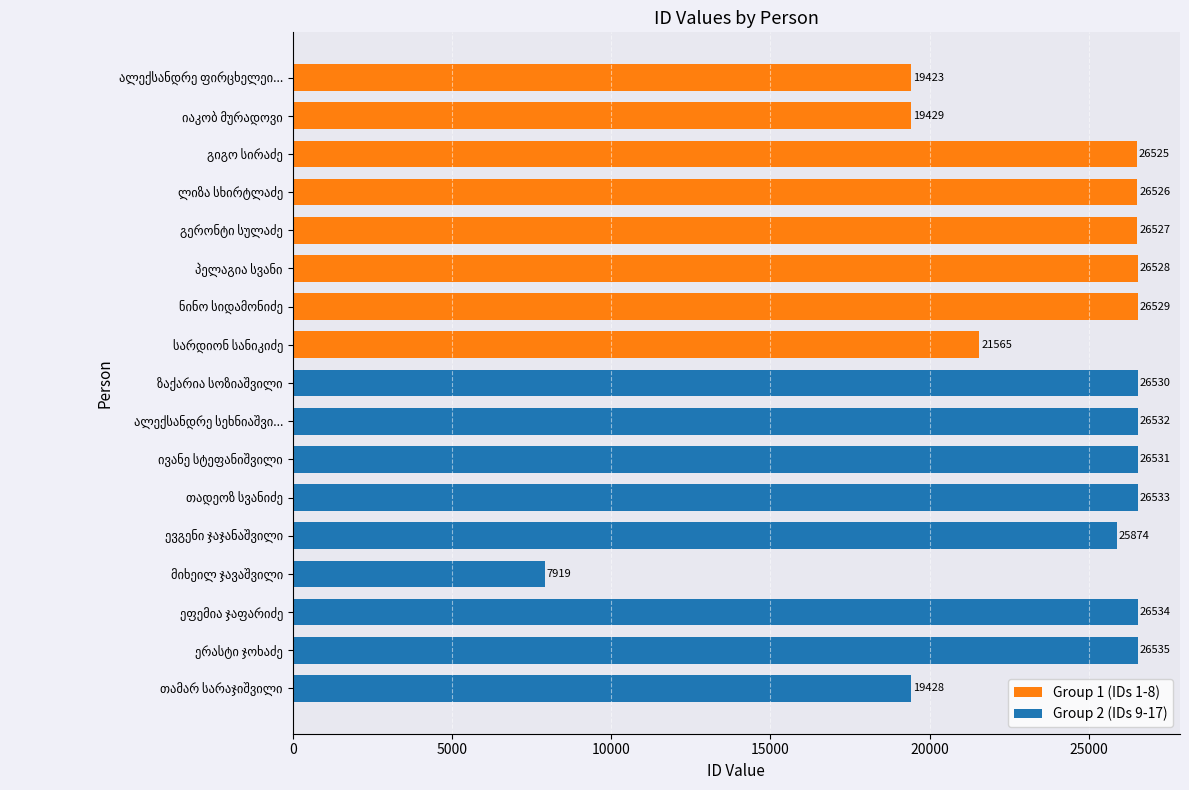

What is the minimum value shown in the chart?

7919